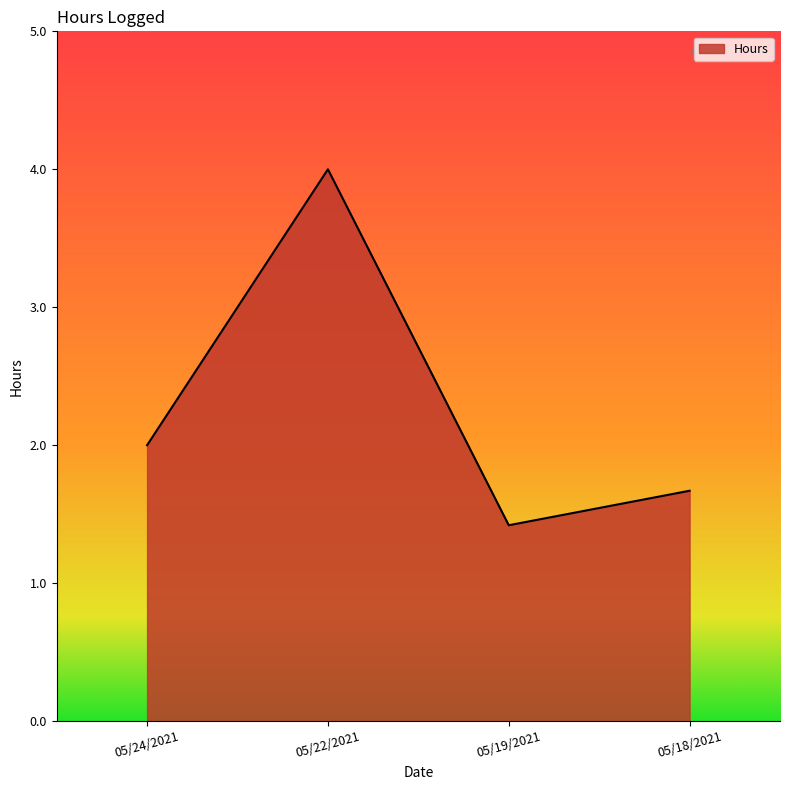

Count the number of data series in this chart.

1